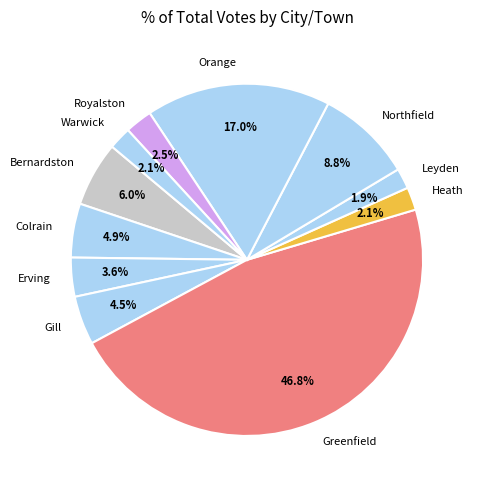

What is the largest slice in the pie chart?

Greenfield